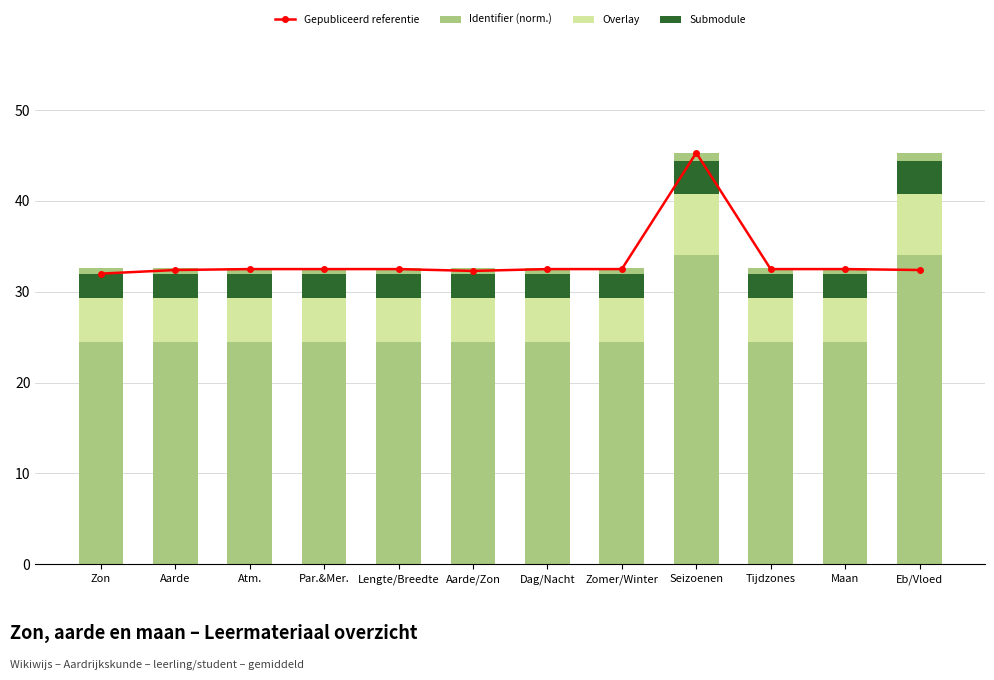

What is the difference between the maximum and minimum values in the Overlay series?

1.9